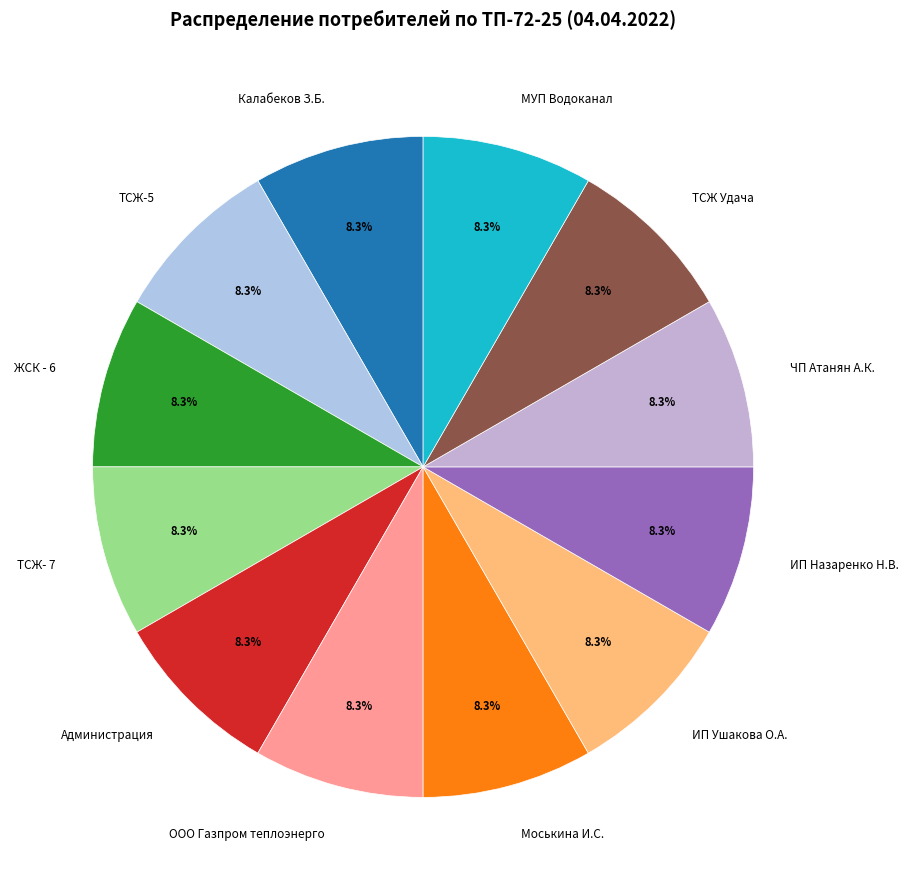

The ТСЖ- 7 slice represents 20% of the pie. True or false?

False